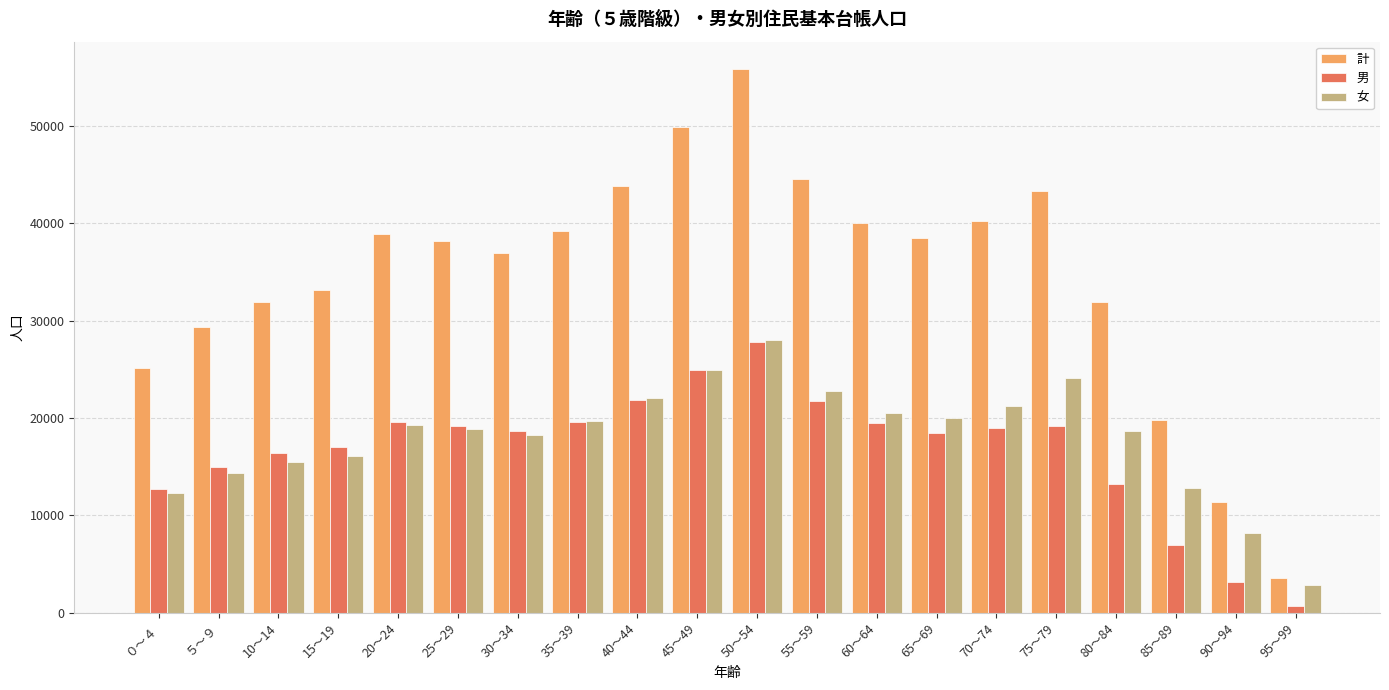

At which category does the chart reach its minimum across all series?

95～99